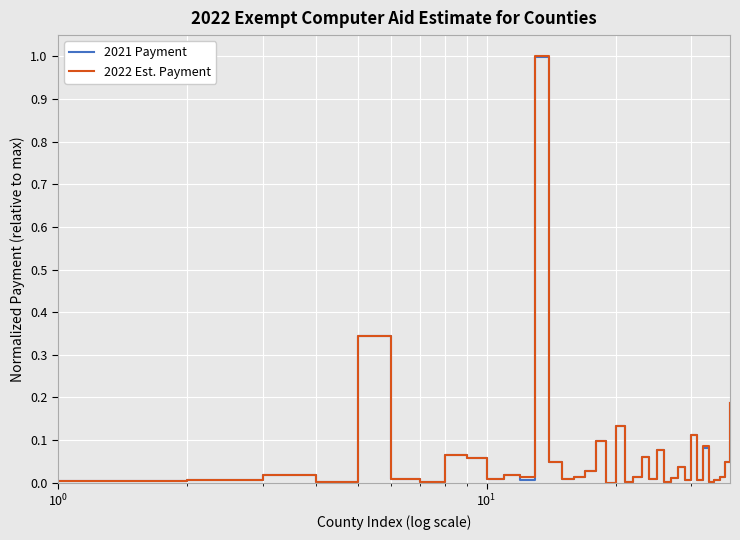

Which series has the widest spread of values?

2022 Est. Payment